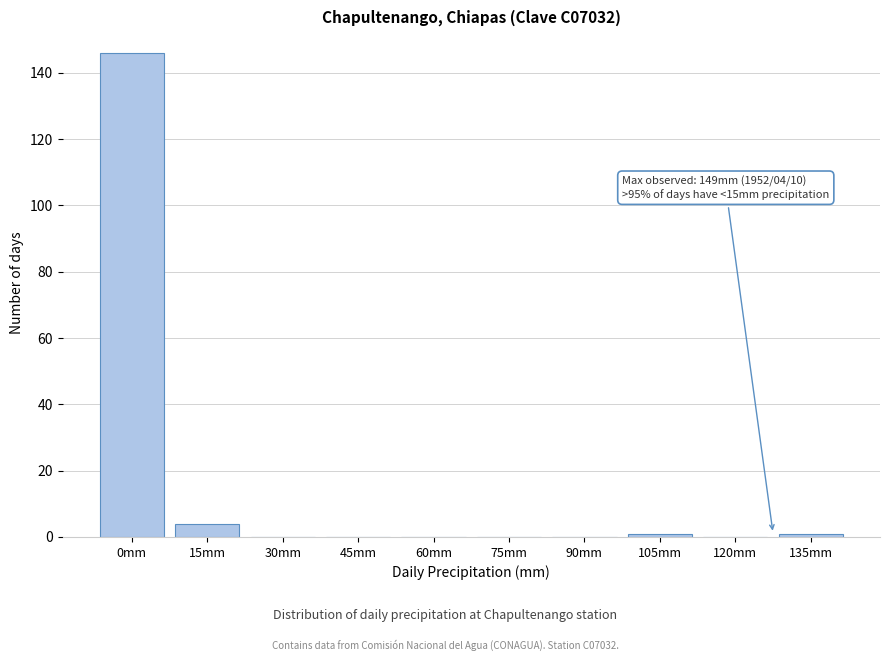

Reading left to right, extract all data points from this chart.

0mm=146	15mm=4	30mm=0	45mm=0	60mm=0	75mm=0	90mm=0	105mm=1	120mm=0	135mm=1